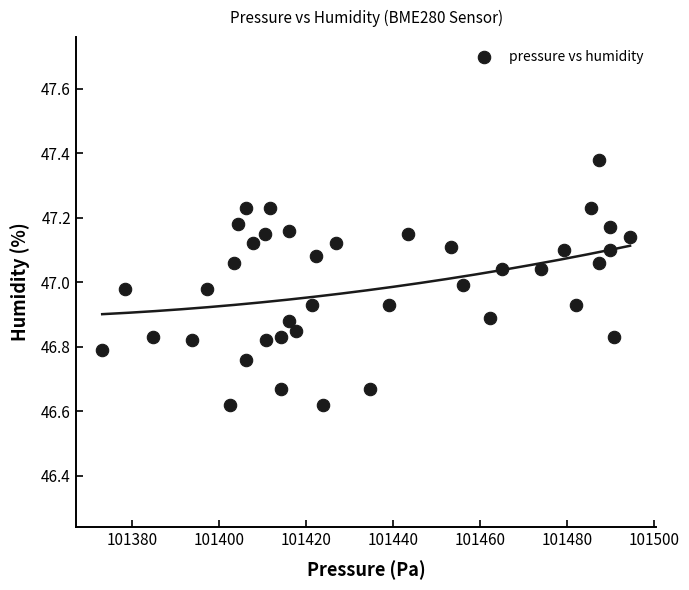

What is the range of Y values (max minus min)?

0.8